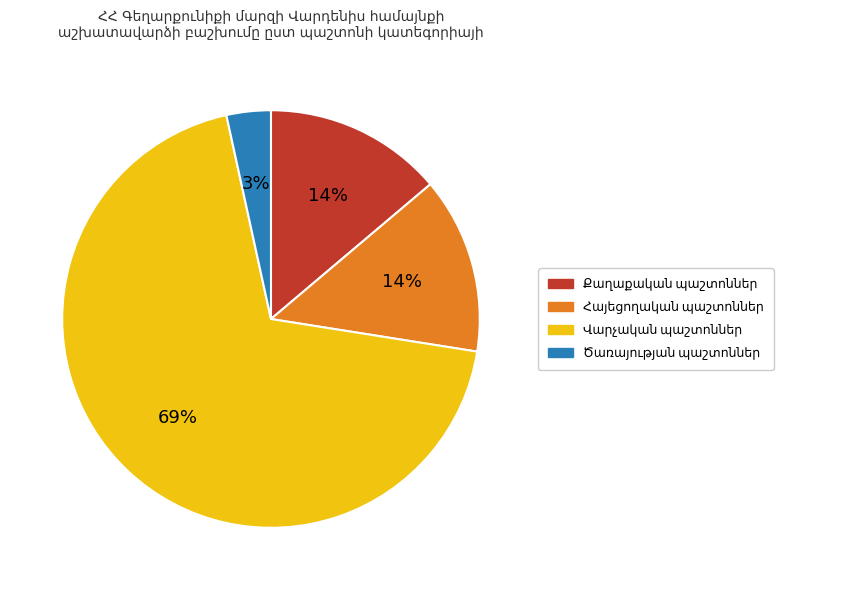

To the nearest percent, what is the difference between the largest and smallest slice percentages?

66%